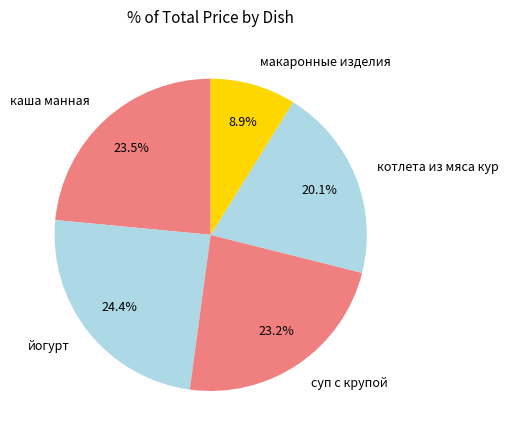

Is there a majority slice in this chart?

No